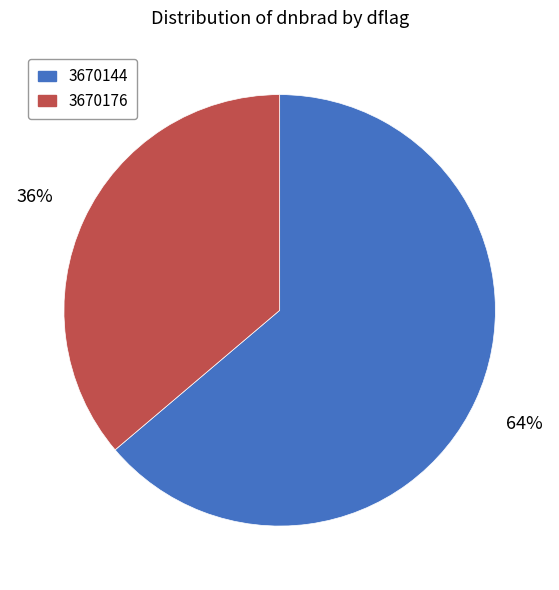

Which slice is the largest?

3670144